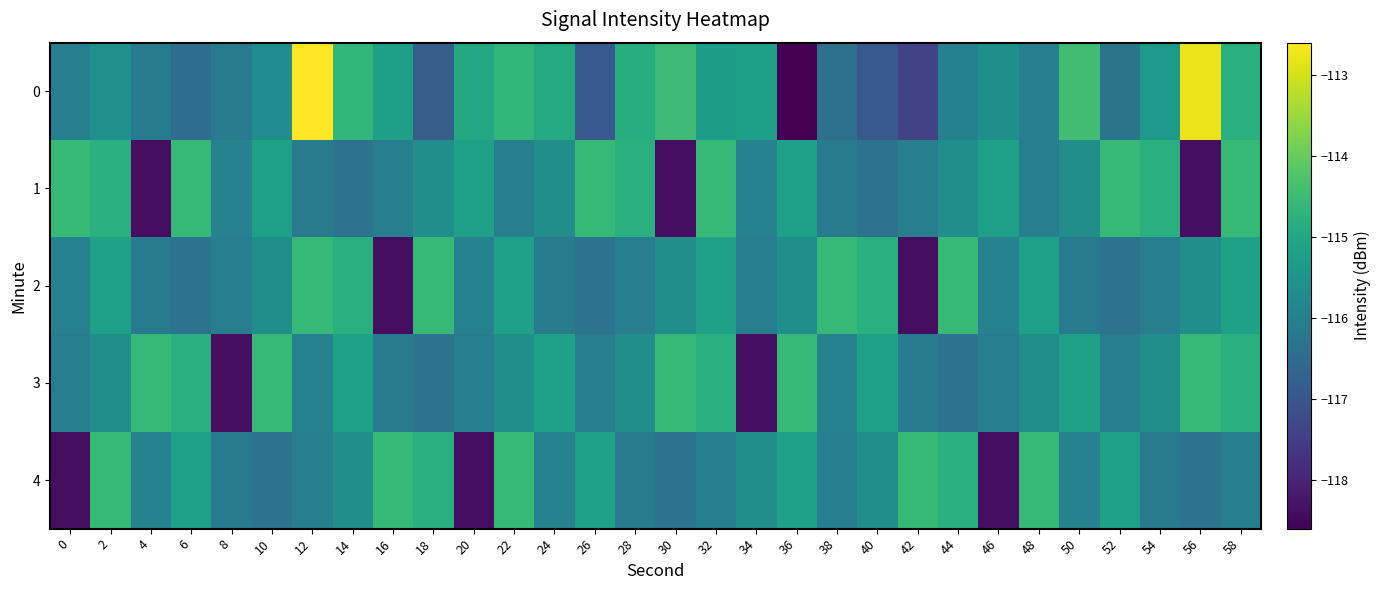

Reading left to right, what are all the values shown in this chart?

0: 0=-116.0	2=-115.6	4=-116.1	6=-116.5	8=-116.1	10=-115.7	12=-112.6	14=-114.6	16=-115.2	18=-116.8	20=-115.0	22=-114.6	24=-114.9	26=-116.9	28=-114.9	30=-114.5	32=-115.3	34=-115.2	36=-118.6	38=-116.4	40=-116.9	42=-117.4	44=-116.0	46=-115.6	48=-116.0	50=-114.4	52=-116.3	54=-115.4	56=-112.8	58=-114.8
1: 0=-114.6	2=-114.8	4=-118.4	6=-114.6	8=-116.0	10=-115.2	12=-116.1	14=-116.3	16=-116.0	18=-115.6	20=-115.2	22=-116.0	24=-115.6	26=-114.6	28=-114.8	30=-118.4	32=-114.6	34=-116.0	36=-115.2	38=-116.1	40=-116.3	42=-116.0	44=-115.6	46=-115.2	48=-116.0	50=-115.6	52=-114.6	54=-114.8	56=-118.4	58=-114.6
2: 0=-116.0	2=-115.2	4=-116.1	6=-116.3	8=-116.0	10=-115.6	12=-114.6	14=-114.8	16=-118.4	18=-114.6	20=-116.0	22=-115.2	24=-116.1	26=-116.3	28=-116.0	30=-115.6	32=-115.2	34=-116.0	36=-115.6	38=-114.6	40=-114.8	42=-118.4	44=-114.6	46=-116.0	48=-115.2	50=-116.1	52=-116.3	54=-116.0	56=-115.6	58=-115.2
3: 0=-116.0	2=-115.6	4=-114.6	6=-114.8	8=-118.4	10=-114.6	12=-116.0	14=-115.2	16=-116.1	18=-116.3	20=-116.0	22=-115.6	24=-115.2	26=-116.0	28=-115.6	30=-114.6	32=-114.8	34=-118.4	36=-114.6	38=-116.0	40=-115.2	42=-116.1	44=-116.3	46=-116.0	48=-115.6	50=-115.2	52=-116.0	54=-115.6	56=-114.6	58=-114.8
4: 0=-118.4	2=-114.6	4=-116.0	6=-115.2	8=-116.1	10=-116.3	12=-116.0	14=-115.6	16=-114.6	18=-114.8	20=-118.4	22=-114.6	24=-116.0	26=-115.2	28=-116.1	30=-116.3	32=-116.0	34=-115.6	36=-115.2	38=-116.0	40=-115.6	42=-114.6	44=-114.8	46=-118.4	48=-114.6	50=-116.0	52=-115.2	54=-116.1	56=-116.3	58=-116.0